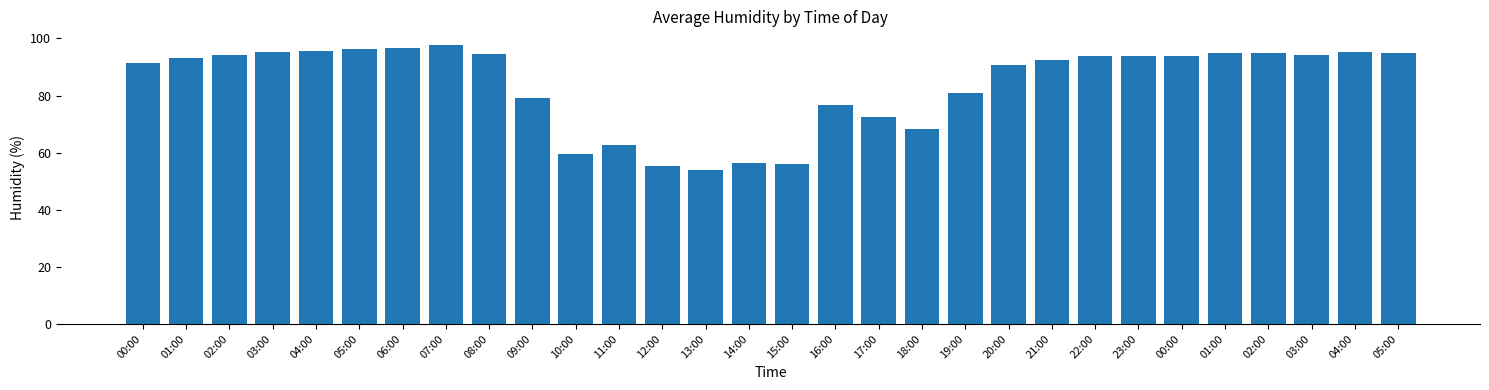

What is the label of the 6th bar from the left?

05:00